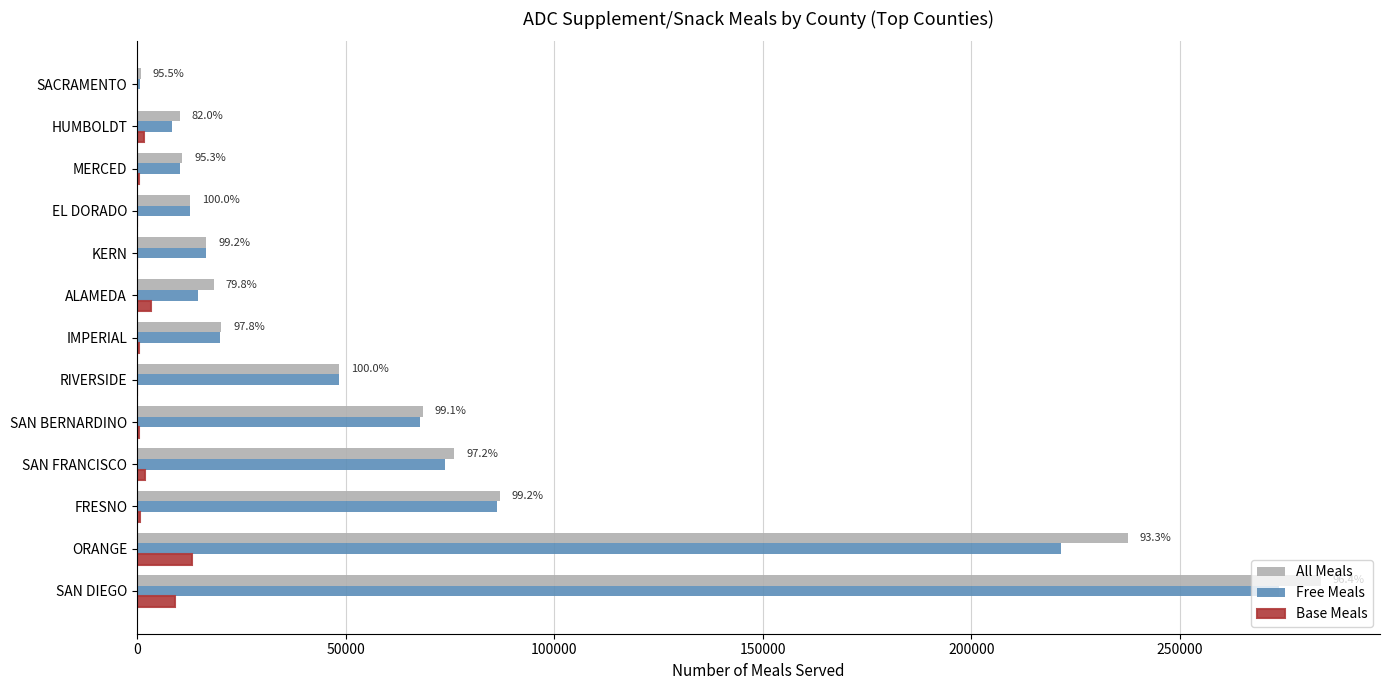

Between FRESNO and IMPERIAL, which series saw the biggest shift?

All Meals